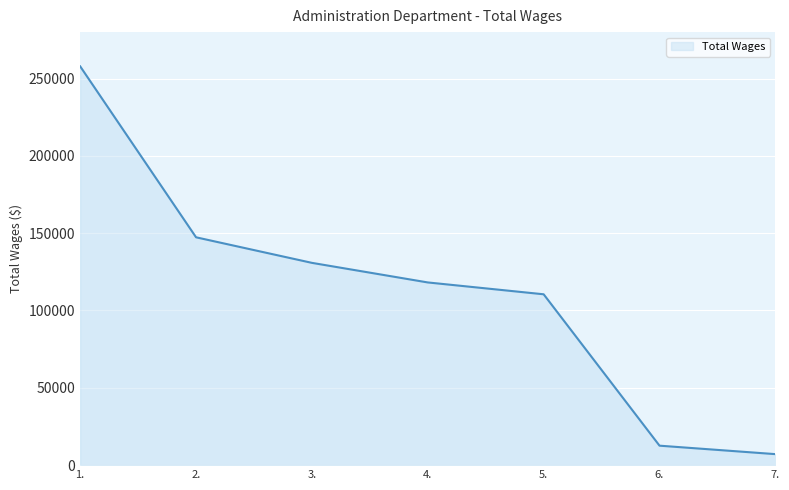

Is it true that the value at 1. is 110116?

False